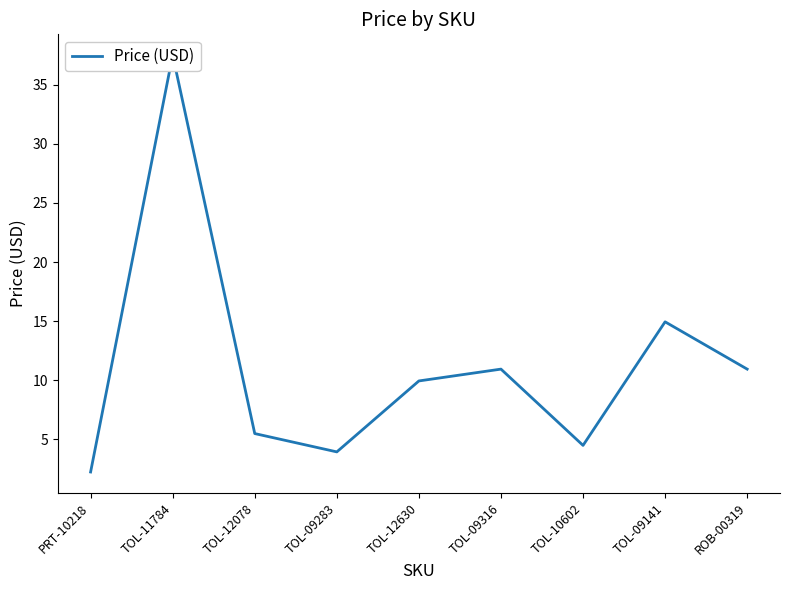

What is the minimum value shown in the chart?

2.2